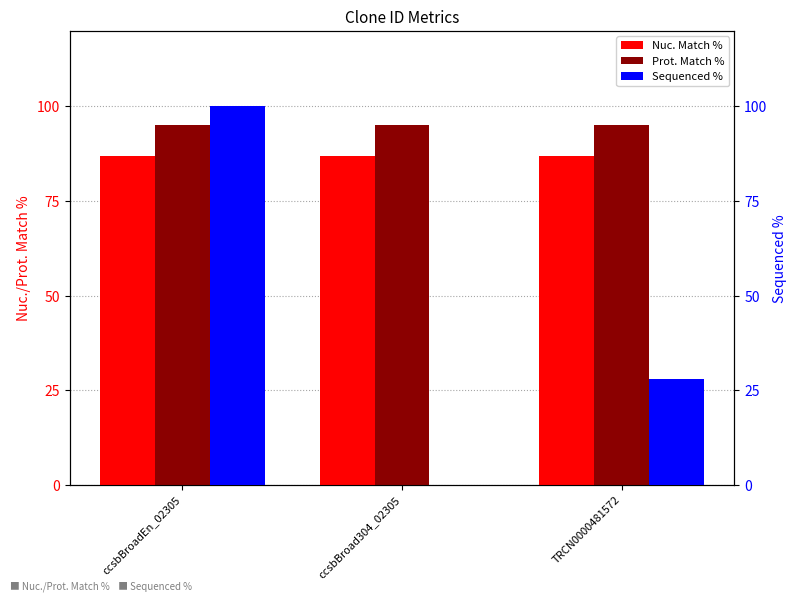

How many values in the Sequenced % series are below 27?

1